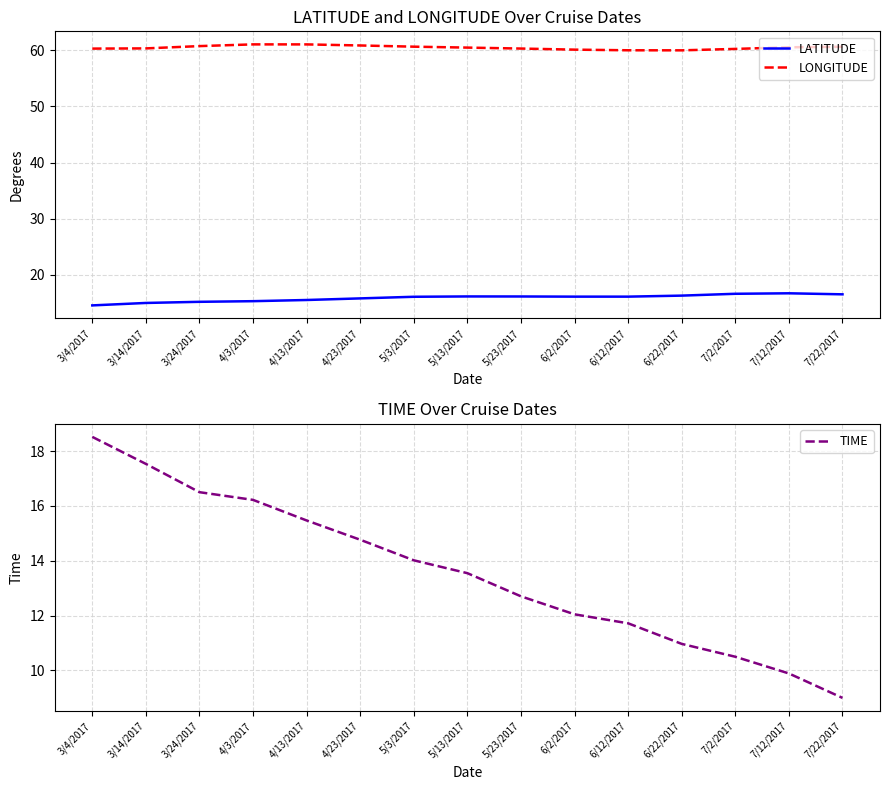

Count the number of data series in this chart.

3